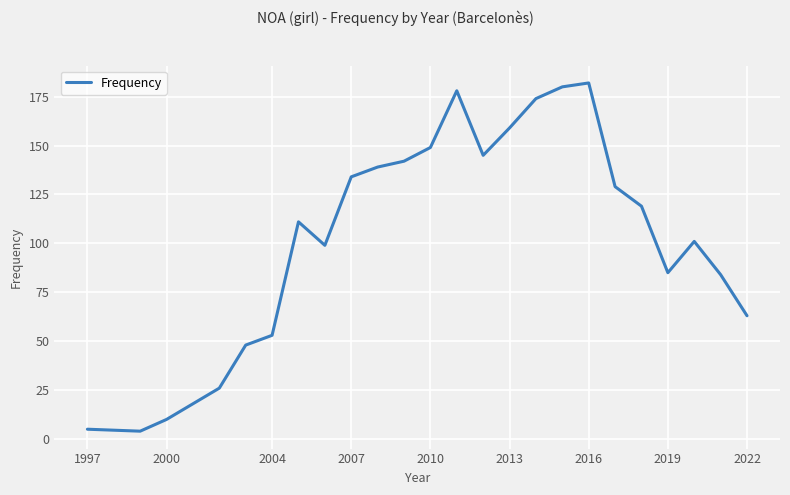

What is the smallest value displayed?

4